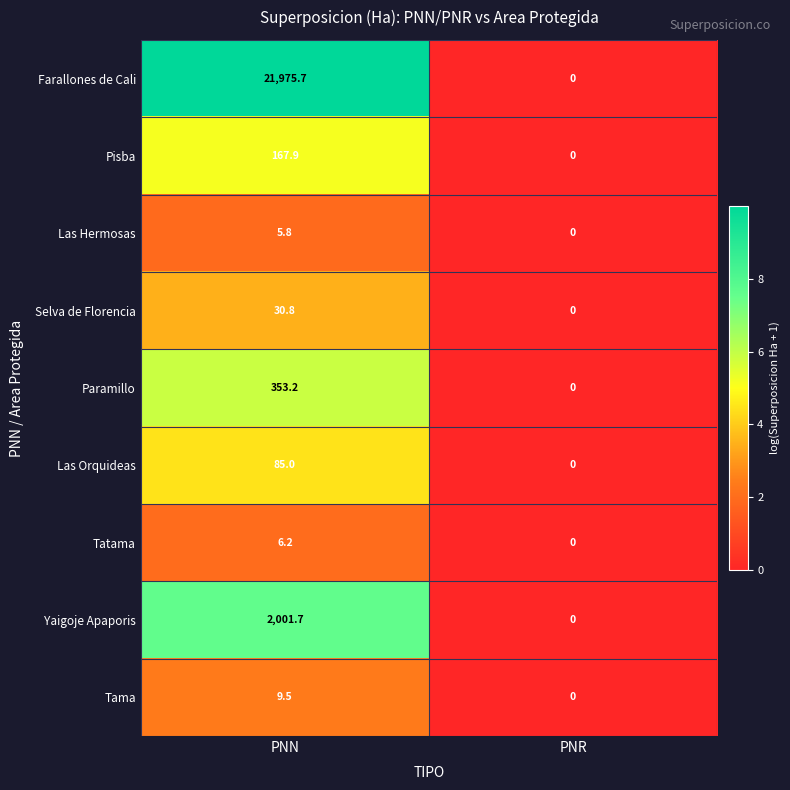

Count the number of categories in the chart.

2